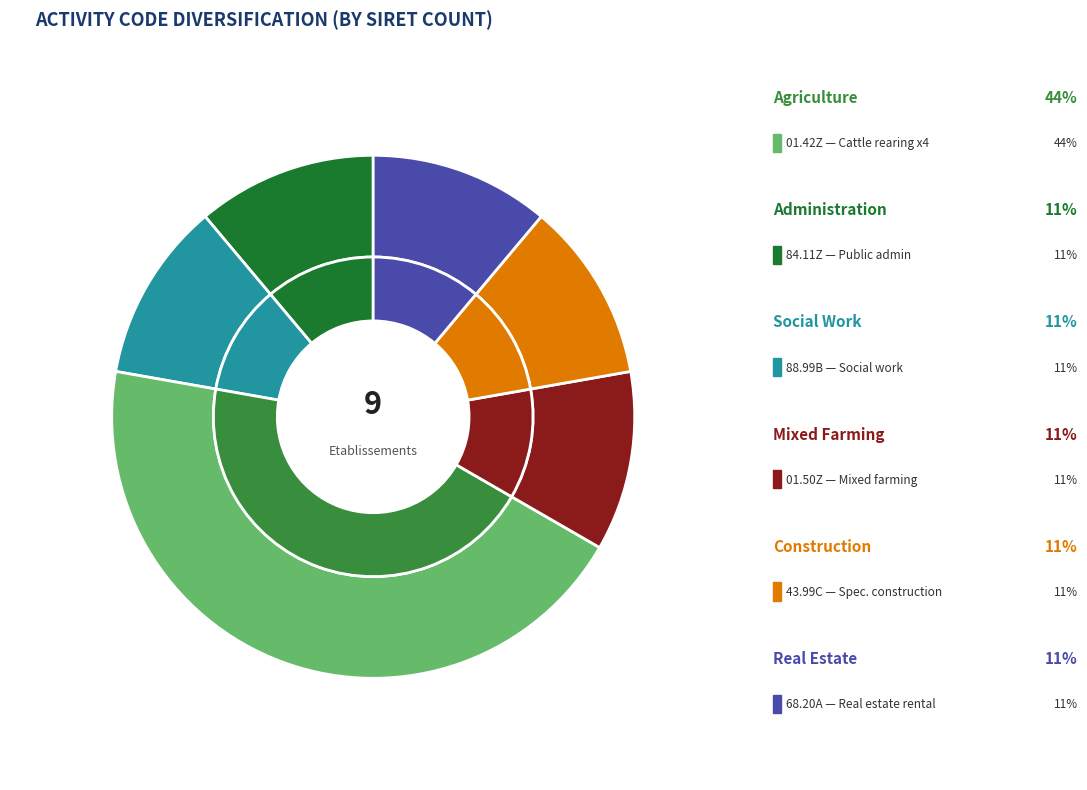

Rank the categories by value from lowest to highest.

84.11Z, 88.99B, 01.50Z, 43.99C, 68.20A, 01.42Z